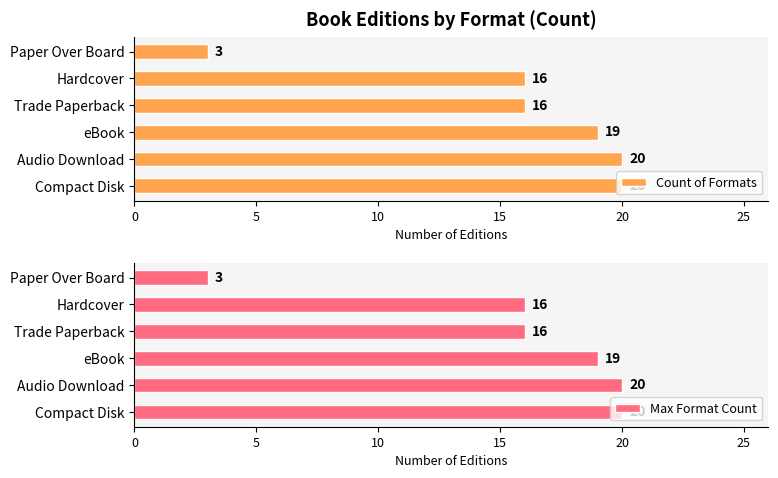

The Max Format Count series shows 8 at Hardcover. True or false?

False